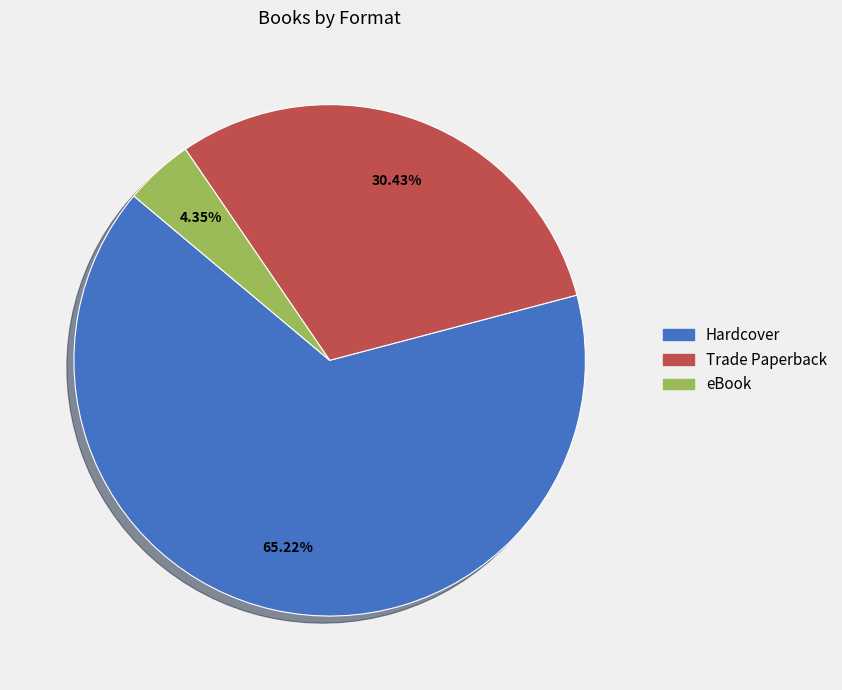

True or false: Hardcover accounts for 52% of the total.

False